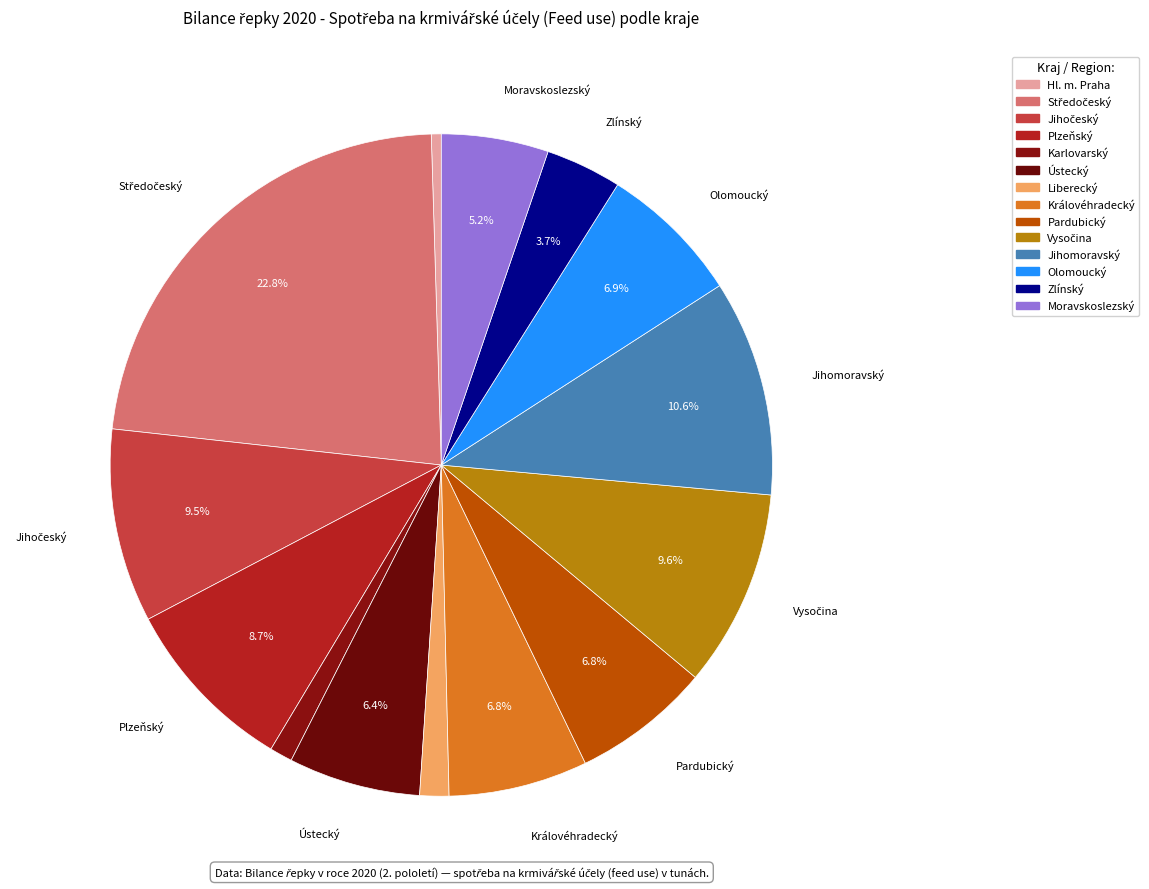

Count the number of slices in the pie.

14